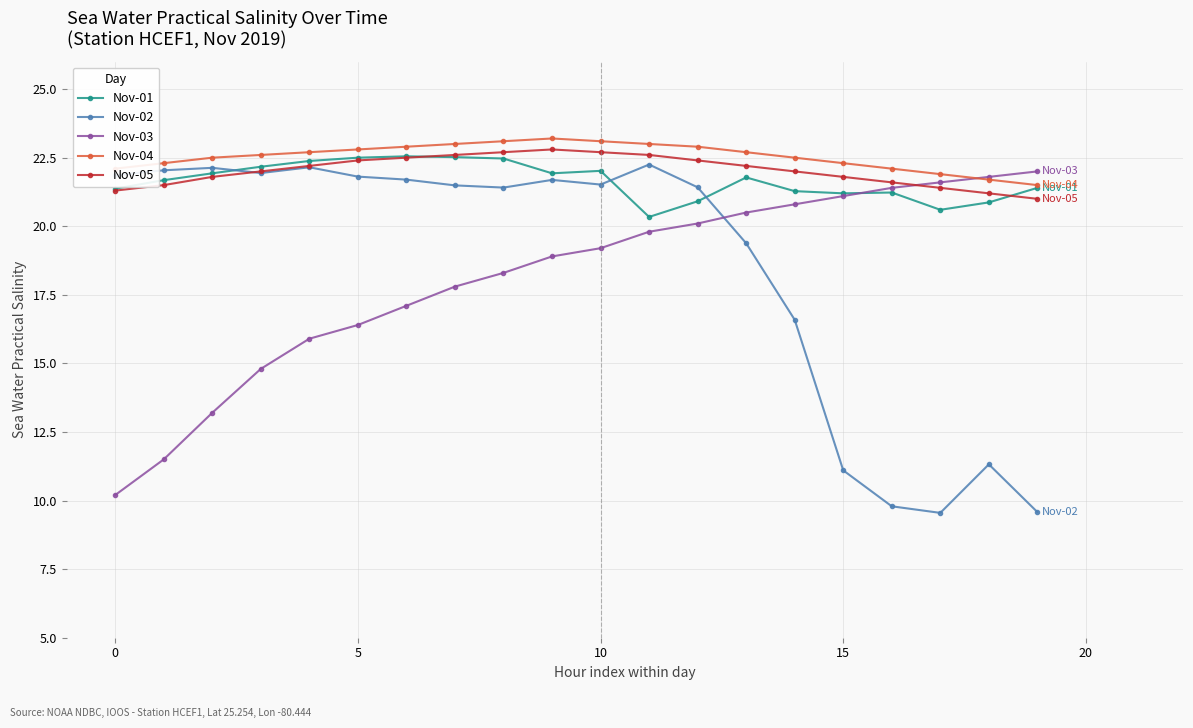

Is this an area chart (filled region under the line)?

No